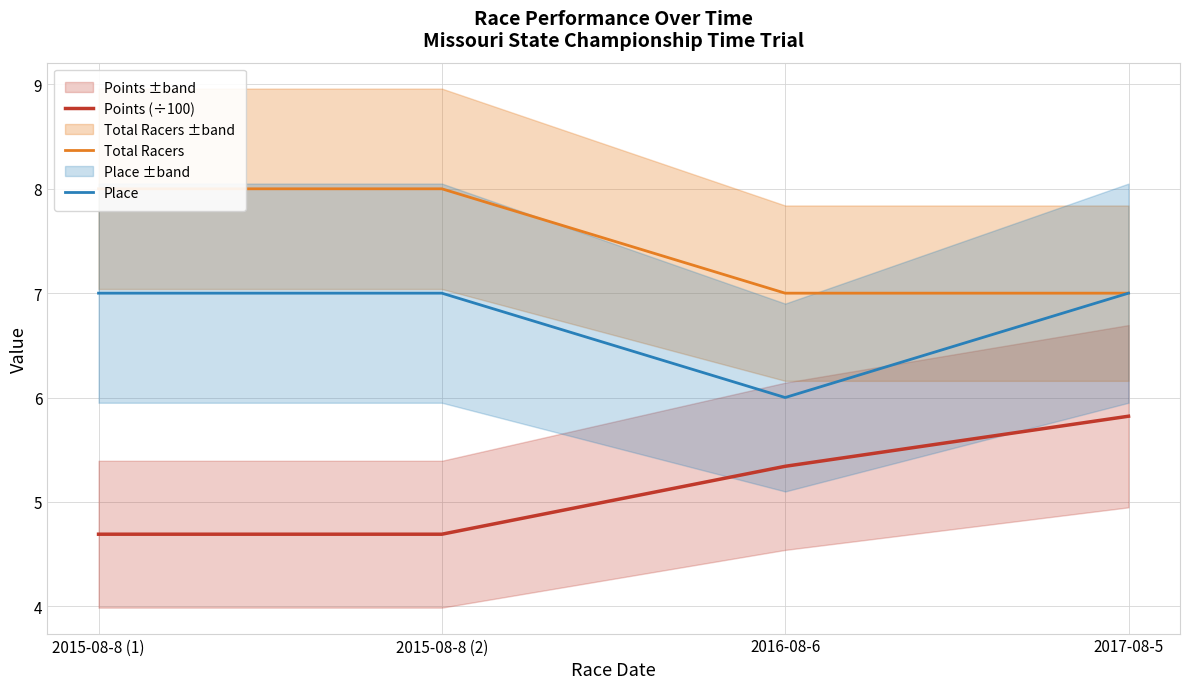

What is the difference between the maximum and minimum values in the Place series?

1.0